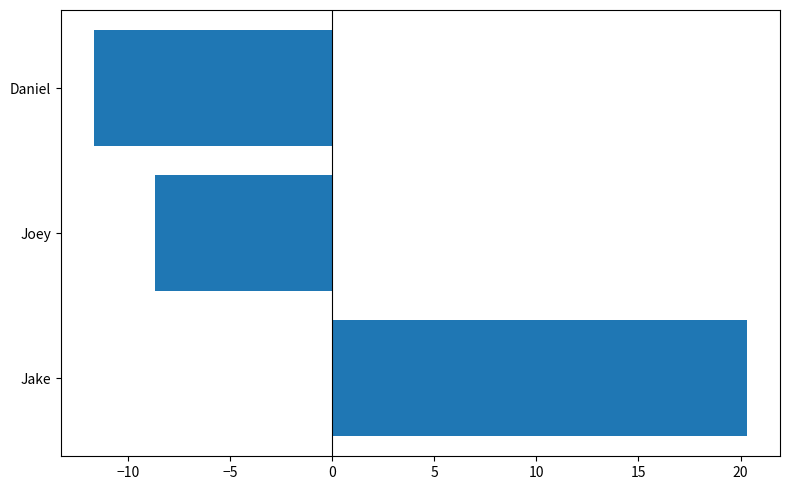

How many positive values are there?

1